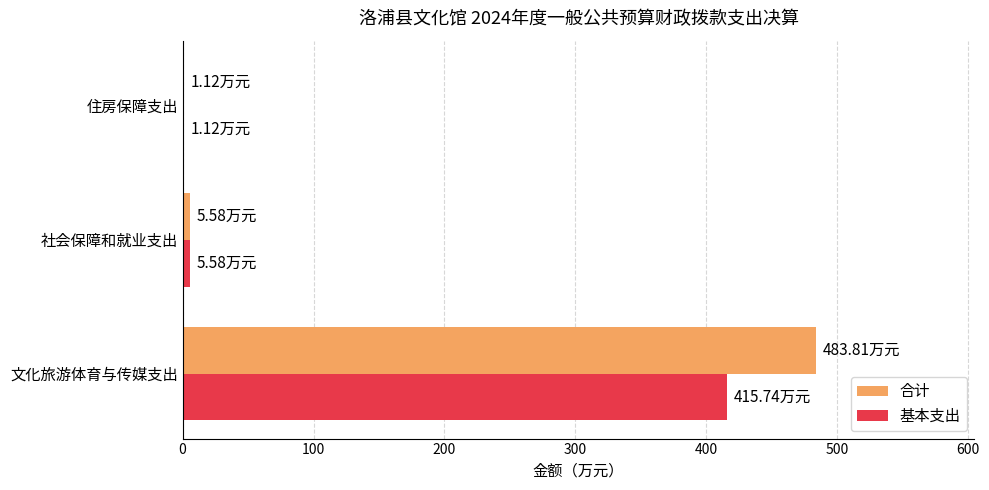

At which category is the sum across all series the highest?

文化旅游体育与传媒支出